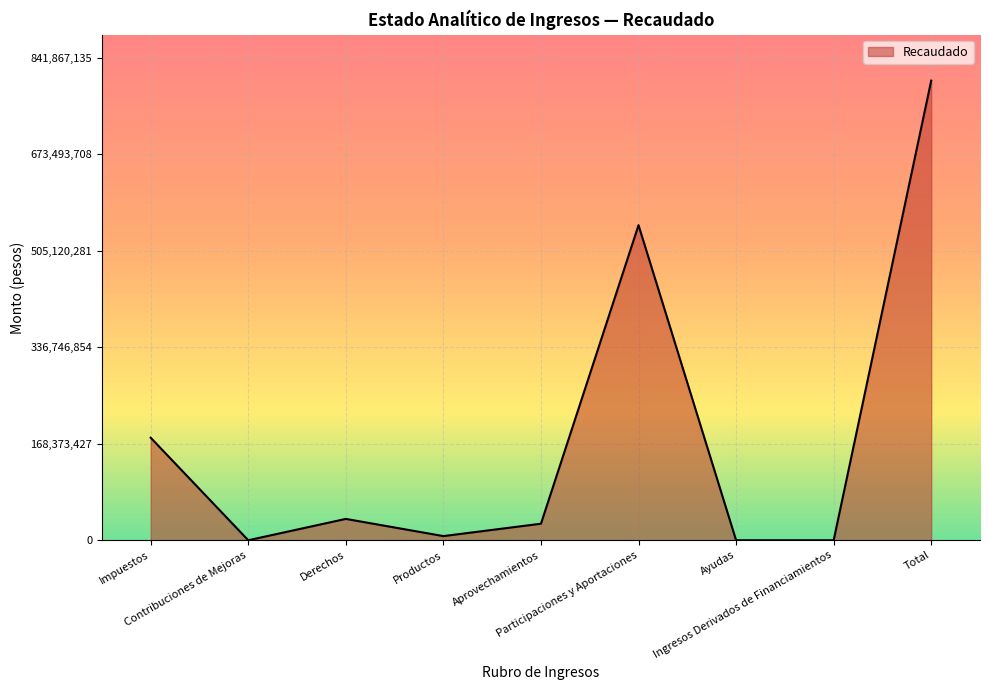

At which label does the data first exceed 28835871?

Impuestos